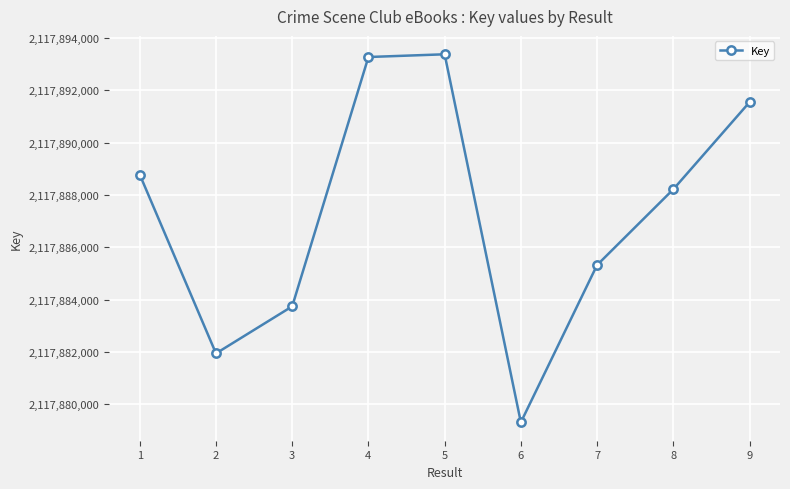

Read the value at 1.

2117888781